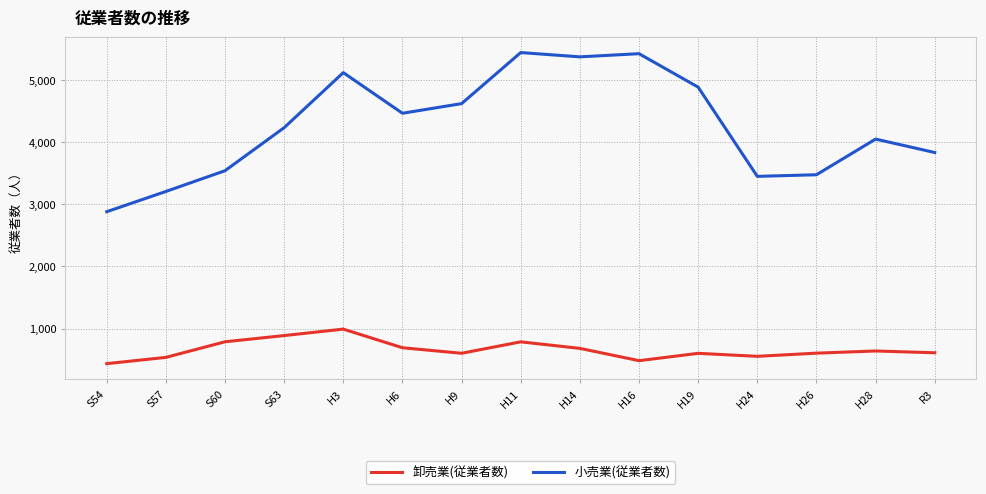

What is the difference between the 小売業(従業者数) values at H14 and H9?

753